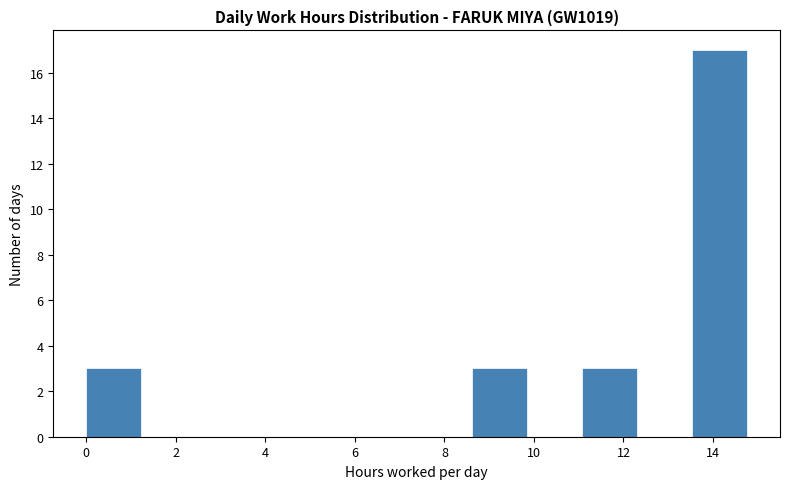

Reading left to right, list every bar in this chart as the range it spans on the x-axis followed by its height. Neither the bar edges nor the heights are printed on the chart, so give them approximately, as read against the axes.

0.0 to 1.2: 3
1.2 to 2.4: 0
2.4 to 3.6: 0
3.6 to 5.0: 0
5.0 to 6.2: 0
6.2 to 7.4: 0
7.4 to 8.6: 0
8.6 to 9.8: 3
9.8 to 11.0: 0
11.0 to 12.4: 3
12.4 to 13.6: 0
13.6 to 14.8: 17